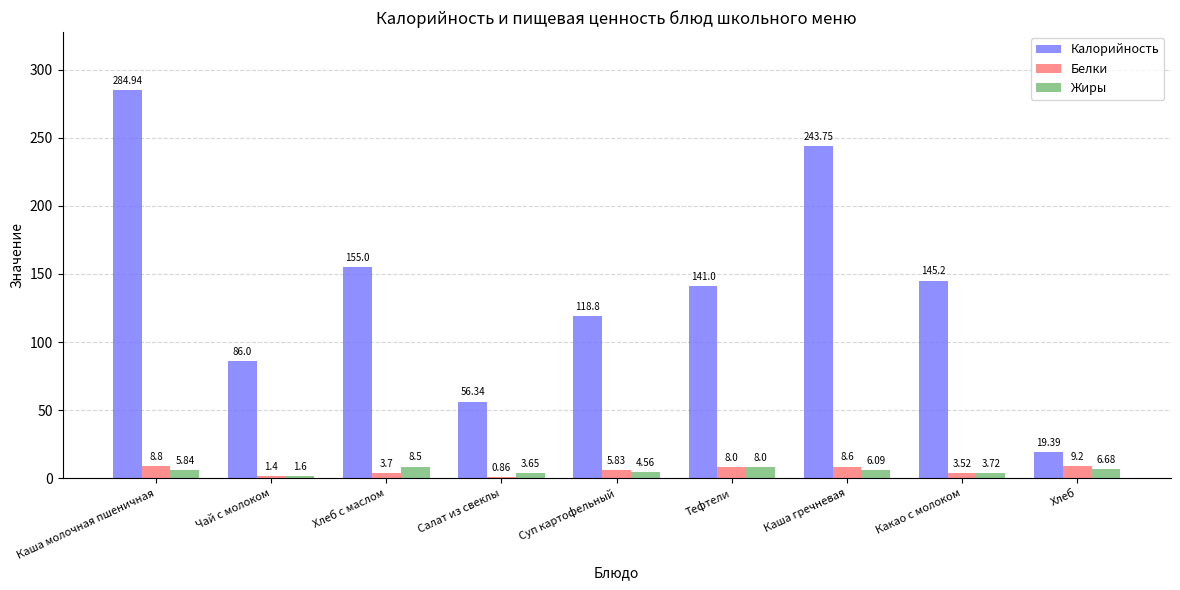

Where is Жиры nearest to the value 5?

Суп картофельный